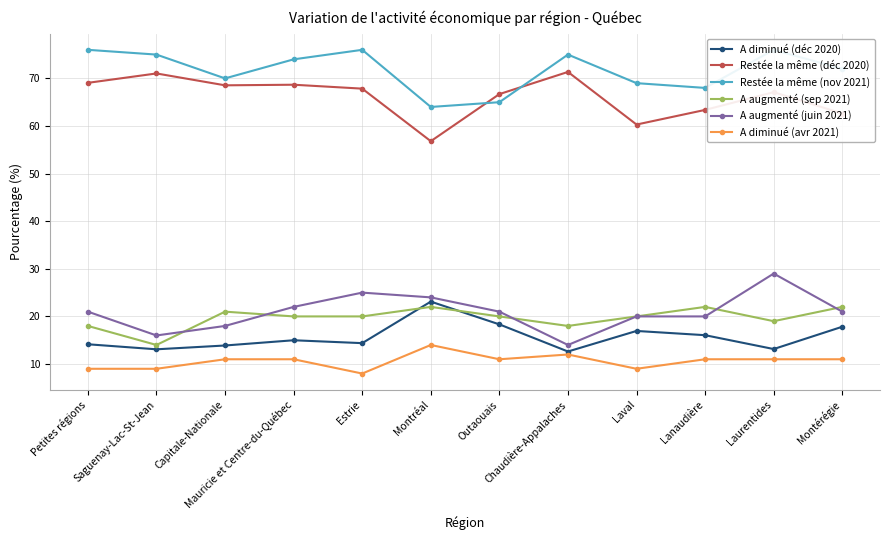

Reading right to left, list all the values displayed in this chart.

A diminué (déc 2020): Montérégie=17.8	Laurentides=13.1	Lanaudière=16.1	Laval=16.9	Chaudière-Appalaches=12.6	Outaouais=18.3	Montréal=23.1	Estrie=14.4	Mauricie et Centre-du-Québec=15.0	Capitale-Nationale=13.9	Saguenay-Lac-St-Jean=13.1	Petites régions=14.2
Restée la même (déc 2020): Montérégie=62.6	Laurentides=67.1	Lanaudière=63.4	Laval=60.3	Chaudière-Appalaches=71.4	Outaouais=66.7	Montréal=56.8	Estrie=67.8	Mauricie et Centre-du-Québec=68.7	Capitale-Nationale=68.5	Saguenay-Lac-St-Jean=71.0	Petites régions=69.1
Restée la même (nov 2021): Montérégie=72.0	Laurentides=76.0	Lanaudière=68.0	Laval=69.0	Chaudière-Appalaches=75.0	Outaouais=65.0	Montréal=64.0	Estrie=76.0	Mauricie et Centre-du-Québec=74.0	Capitale-Nationale=70.0	Saguenay-Lac-St-Jean=75.0	Petites régions=76.0
A augmenté (sep 2021): Montérégie=22.0	Laurentides=19.0	Lanaudière=22.0	Laval=20.0	Chaudière-Appalaches=18.0	Outaouais=20.0	Montréal=22.0	Estrie=20.0	Mauricie et Centre-du-Québec=20.0	Capitale-Nationale=21.0	Saguenay-Lac-St-Jean=14.0	Petites régions=18.0
A augmenté (juin 2021): Montérégie=21.0	Laurentides=29.0	Lanaudière=20.0	Laval=20.0	Chaudière-Appalaches=14.0	Outaouais=21.0	Montréal=24.0	Estrie=25.0	Mauricie et Centre-du-Québec=22.0	Capitale-Nationale=18.0	Saguenay-Lac-St-Jean=16.0	Petites régions=21.0
A diminué (avr 2021): Montérégie=11.0	Laurentides=11.0	Lanaudière=11.0	Laval=9.0	Chaudière-Appalaches=12.0	Outaouais=11.0	Montréal=14.0	Estrie=8.0	Mauricie et Centre-du-Québec=11.0	Capitale-Nationale=11.0	Saguenay-Lac-St-Jean=9.0	Petites régions=9.0